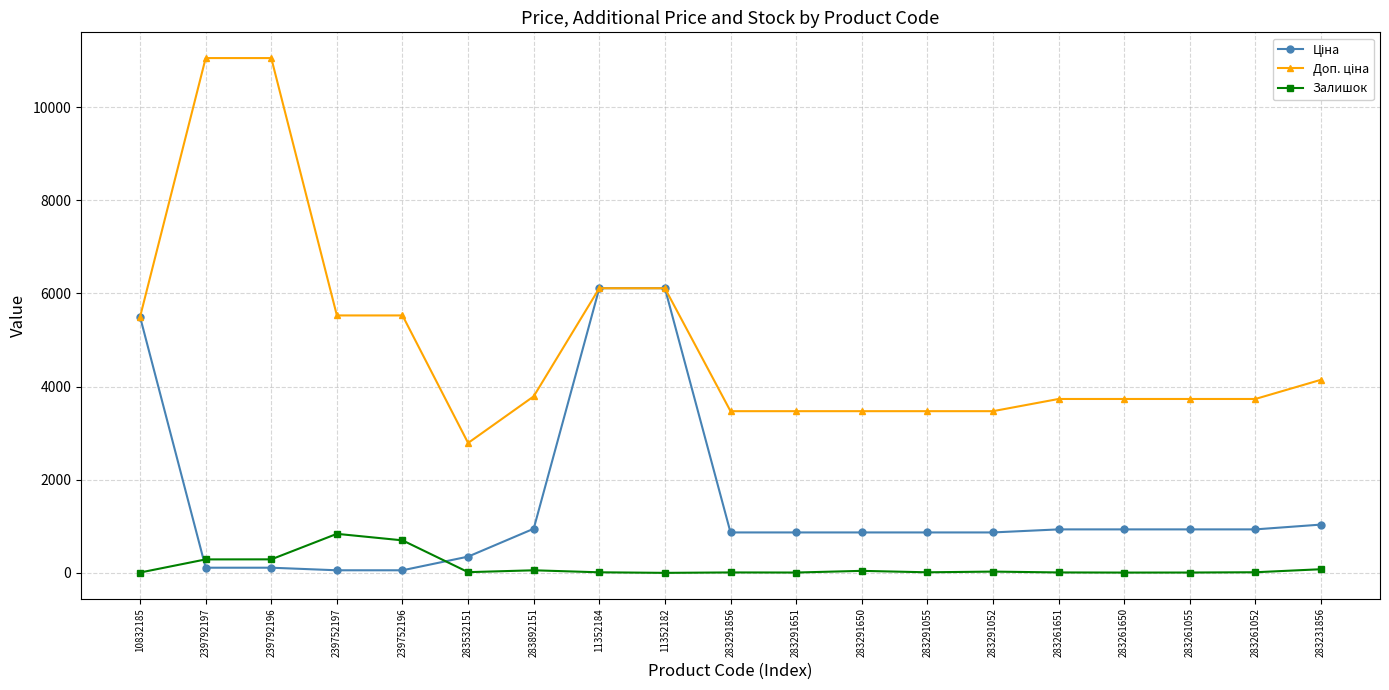

What is the maximum value shown in the chart?

11055.0